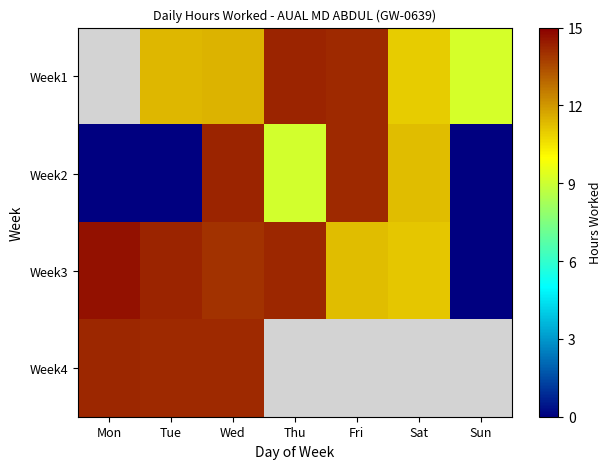

Is the value of Week4 at Tue greater than the value of Week3 at Sun?

Yes